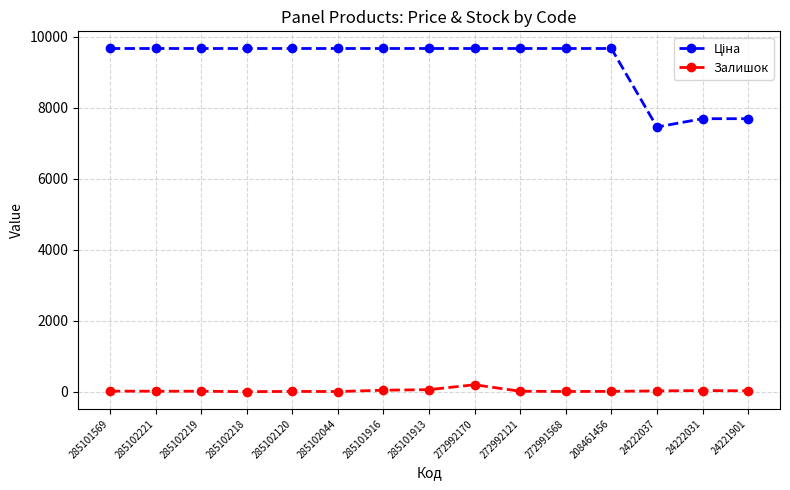

True or false: Залишок has a value of 59.0 at 285101913.

True